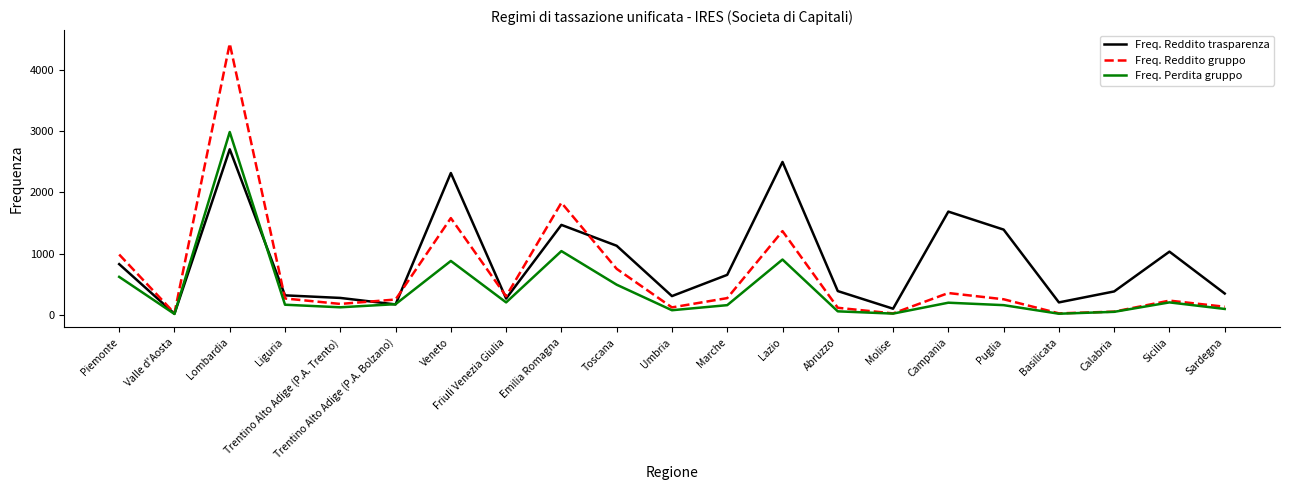

Rank the series at Lazio from highest to lowest value.

Freq. Reddito trasparenza, Freq. Reddito gruppo, Freq. Perdita gruppo